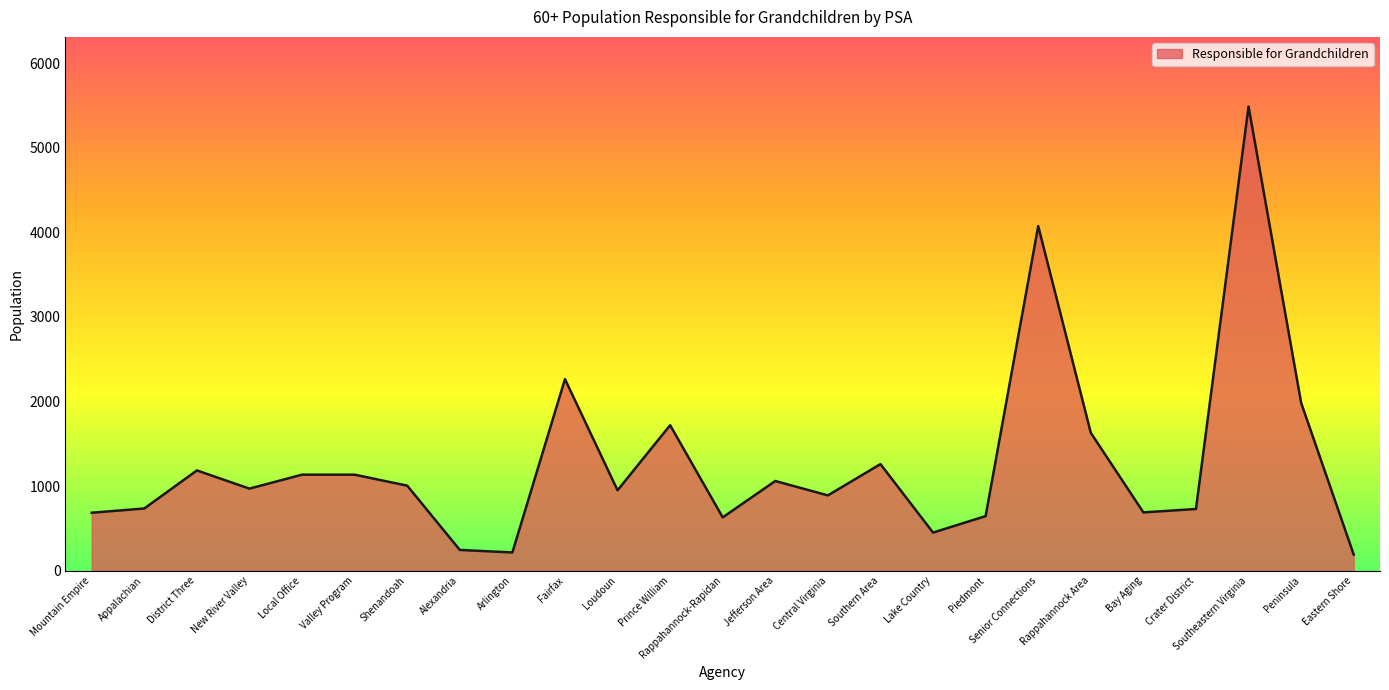

Between Rappahannock Area and Valley Program, which is larger?

Rappahannock Area